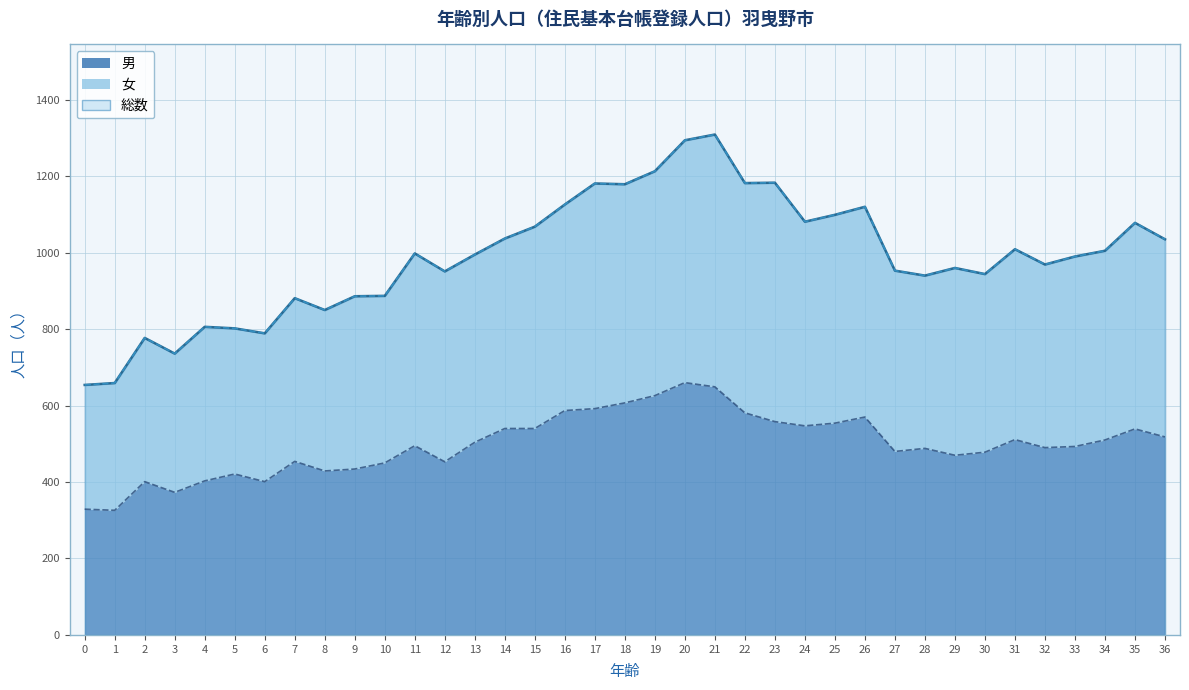

Where does the 男 series first go above 495?

13